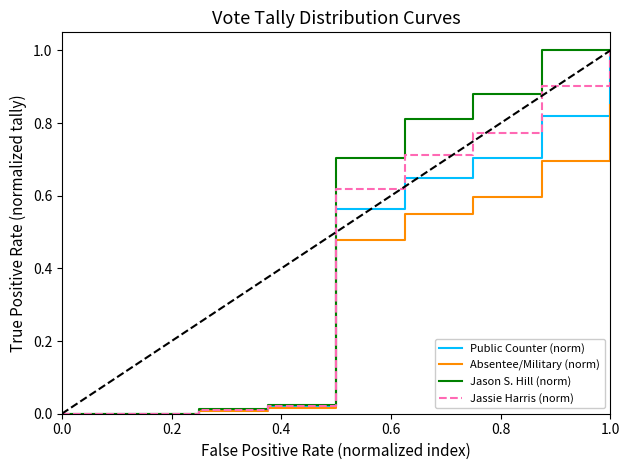

Rank the series by their average value, from highest to lowest.

Jason S. Hill (norm), Jassie Harris (norm), Public Counter (norm), Absentee/Military (norm)